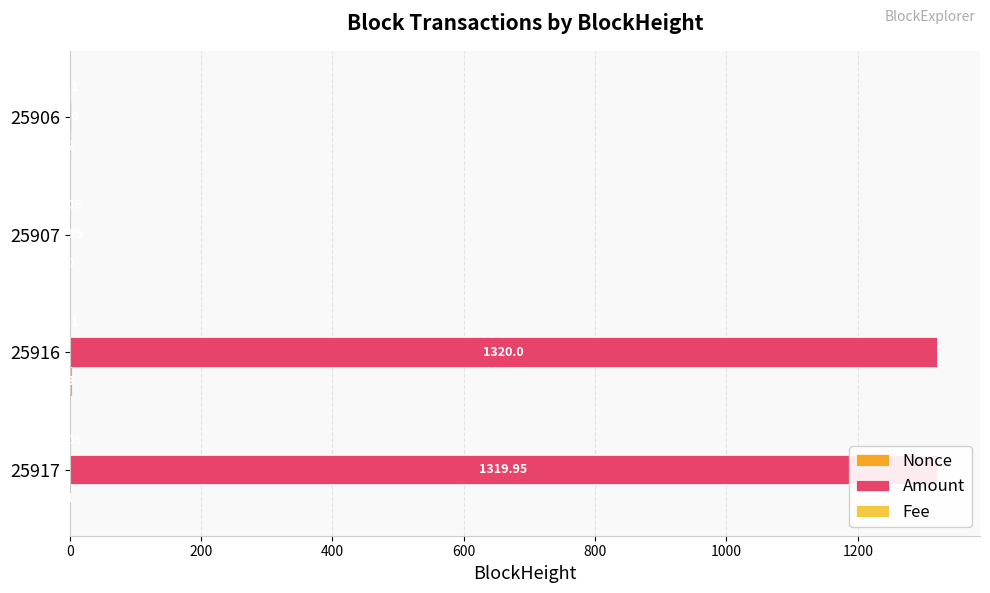

At which category is the sum across all series the highest?

25916